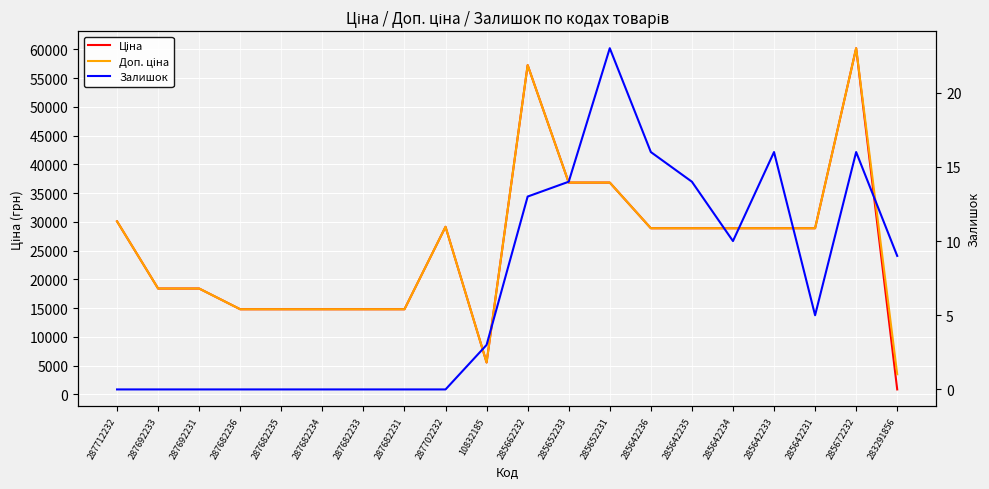

True or false: Ціна and Залишок intersect in this chart.

False